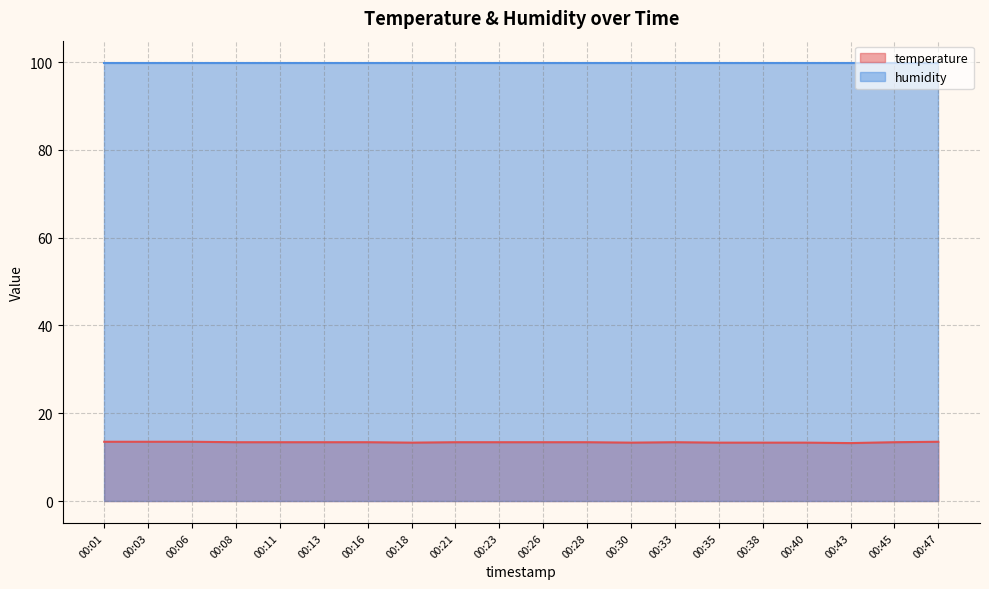

The value at 00:33 is 13.4. True or false?

True